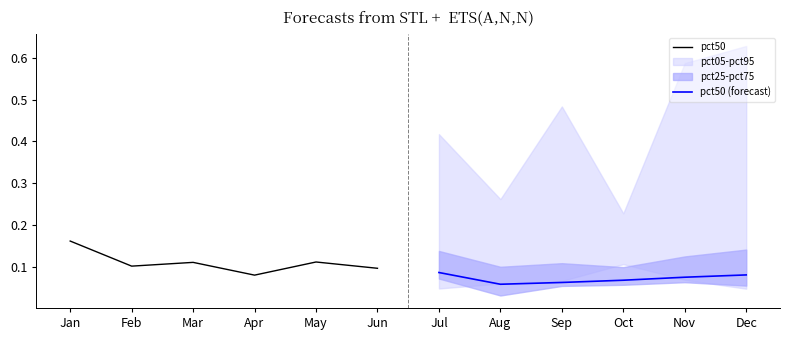

True or false: pct50 has a value of 0.0 at Mar.

False